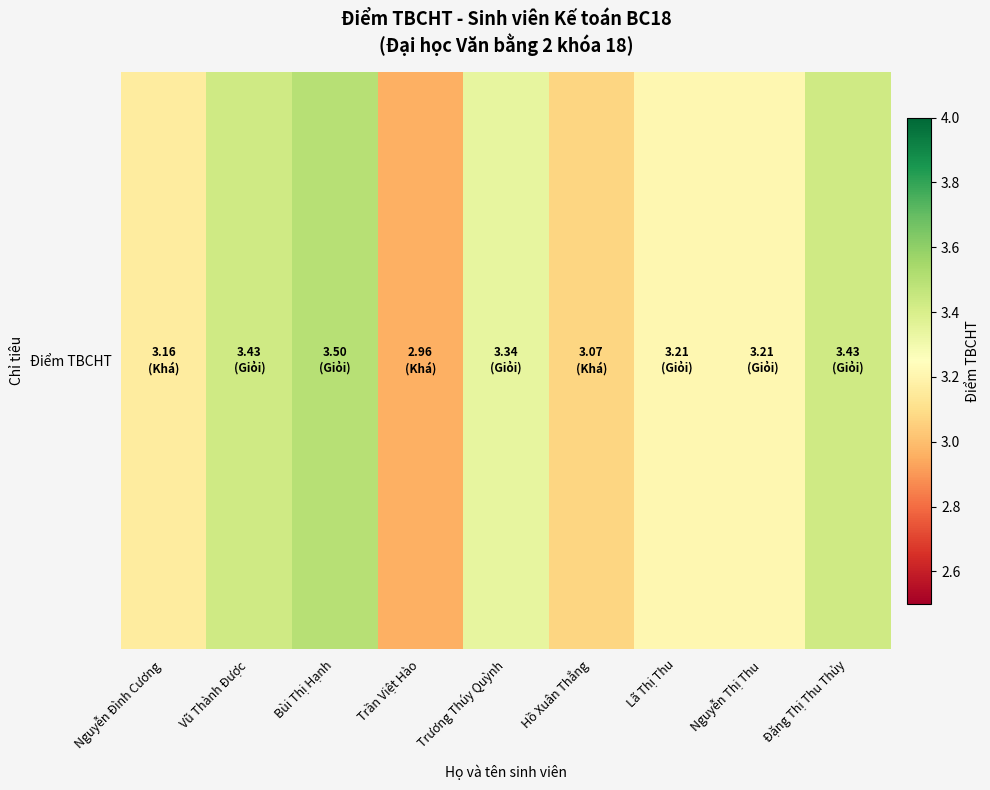

What is the maximum value shown in the chart?

3.5